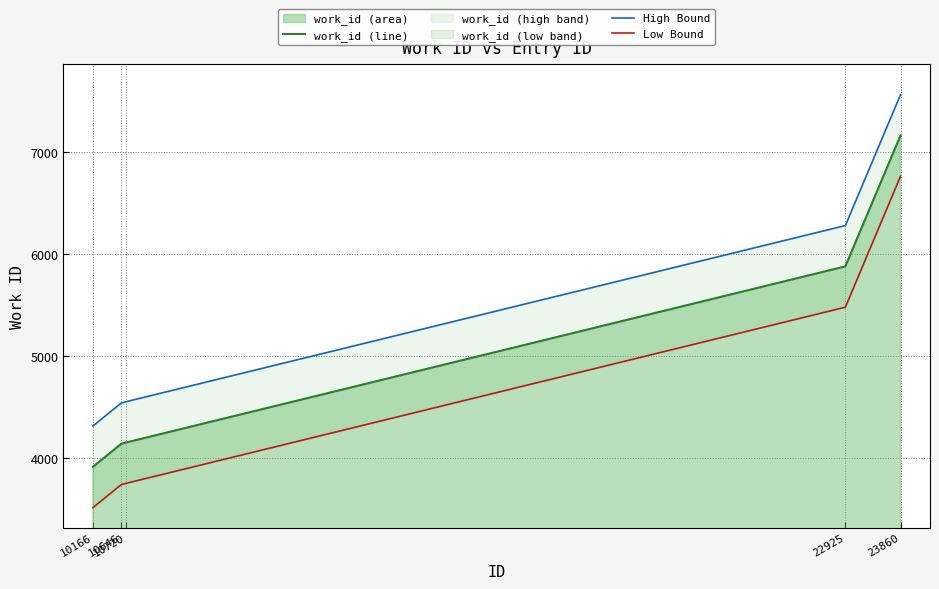

True or false: High Bound has a value of 4553 at 10720.

True